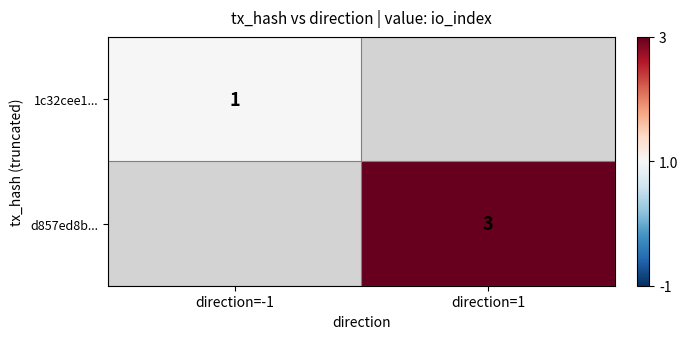

The d857ed8b... series shows 2 at direction=1. True or false?

False